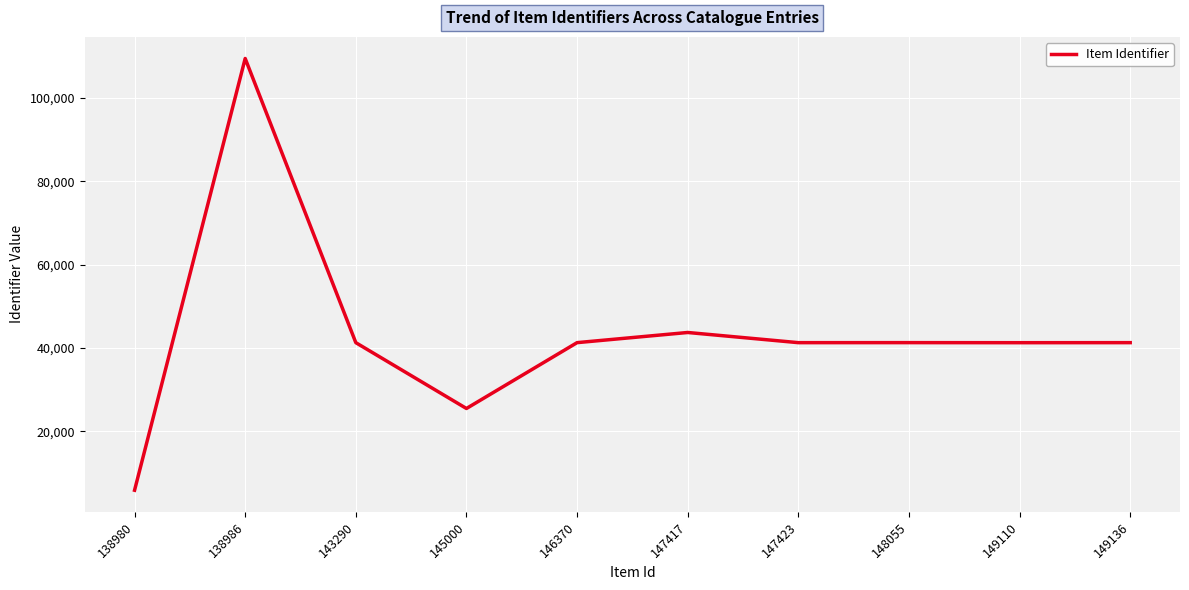

How many lines are shown in the chart?

1